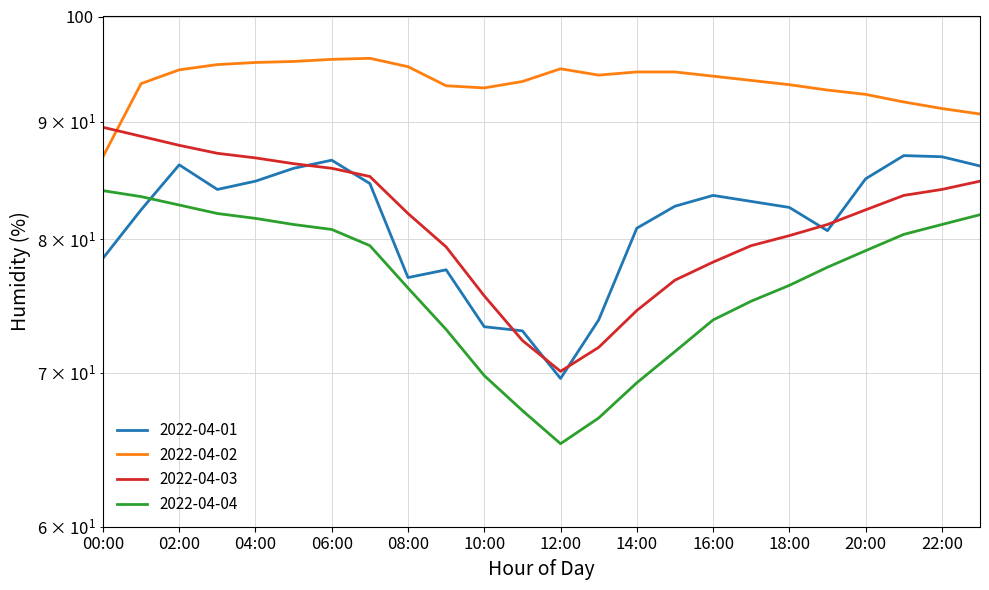

How many intersections are there between 2022-04-04 and 2022-04-01?

1